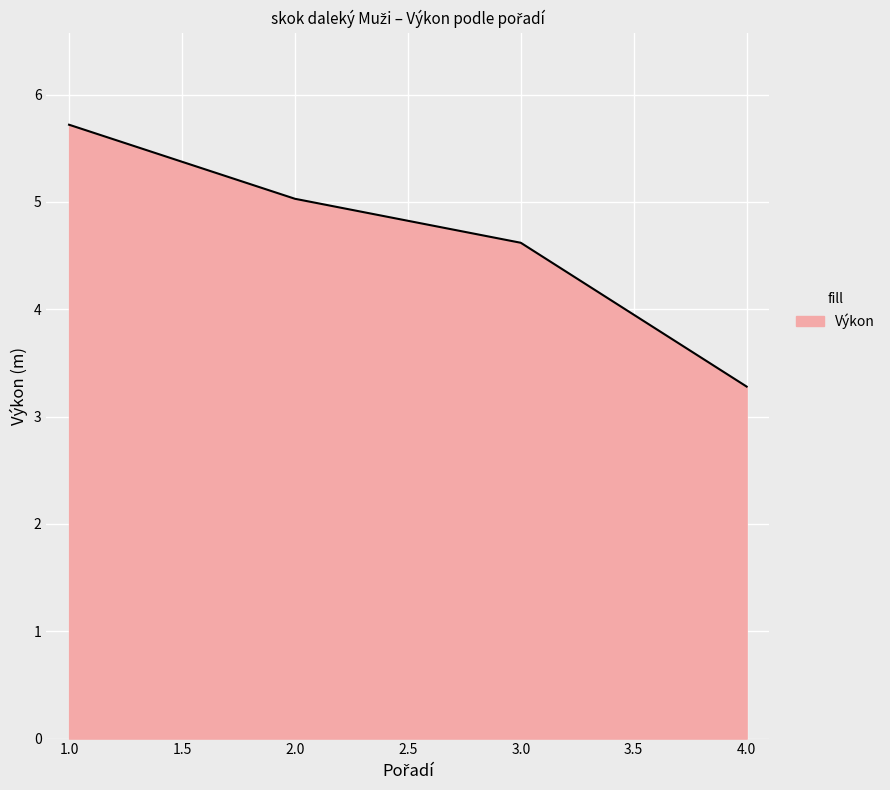

Which label corresponds to the largest value in the chart?

1.0